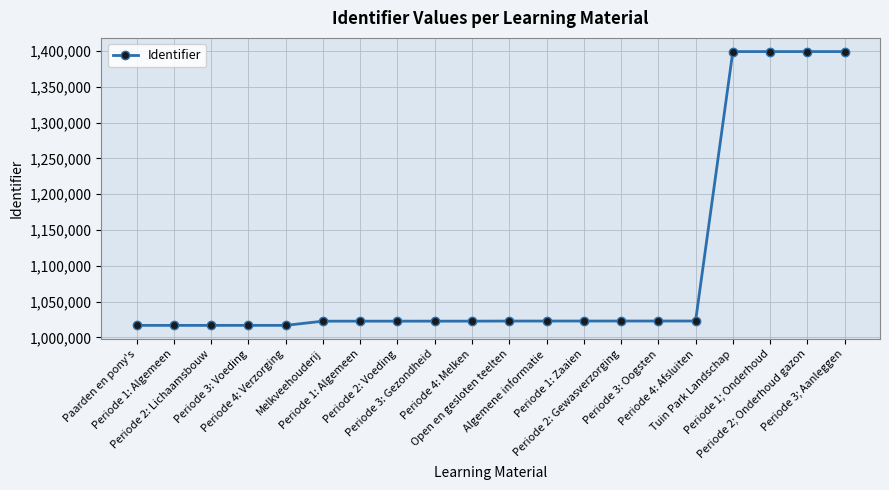

What is the value of the 5th point from the left?

1016858